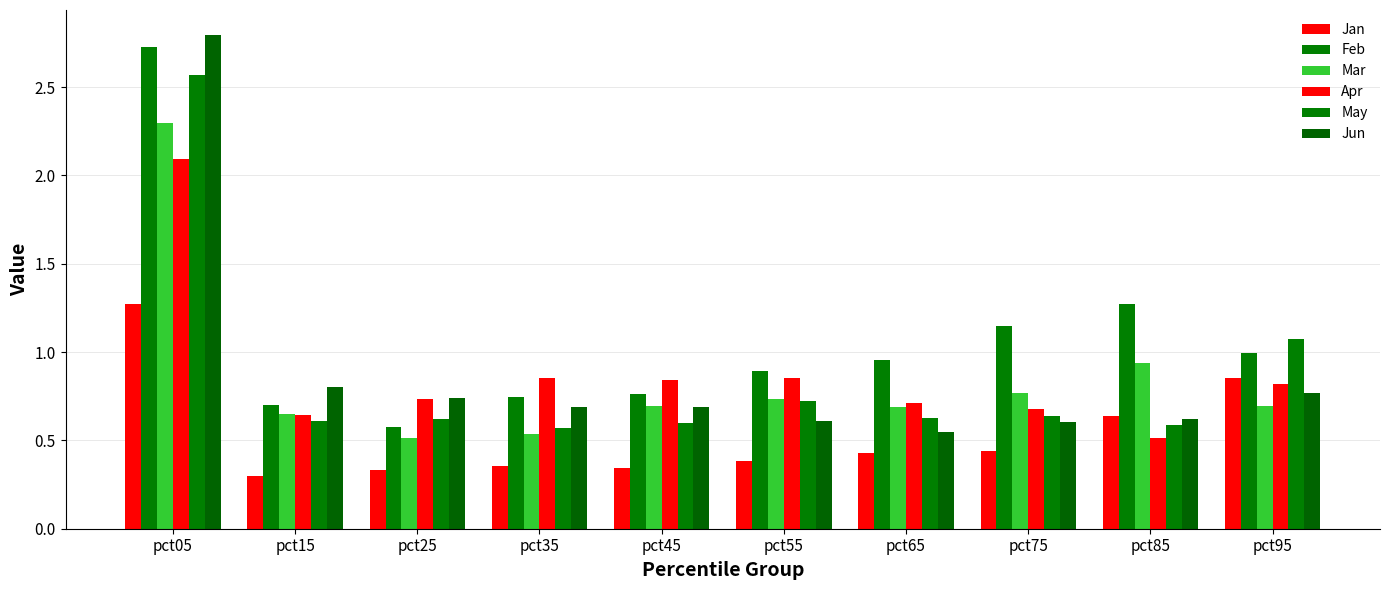

How many bars are there in total?

60